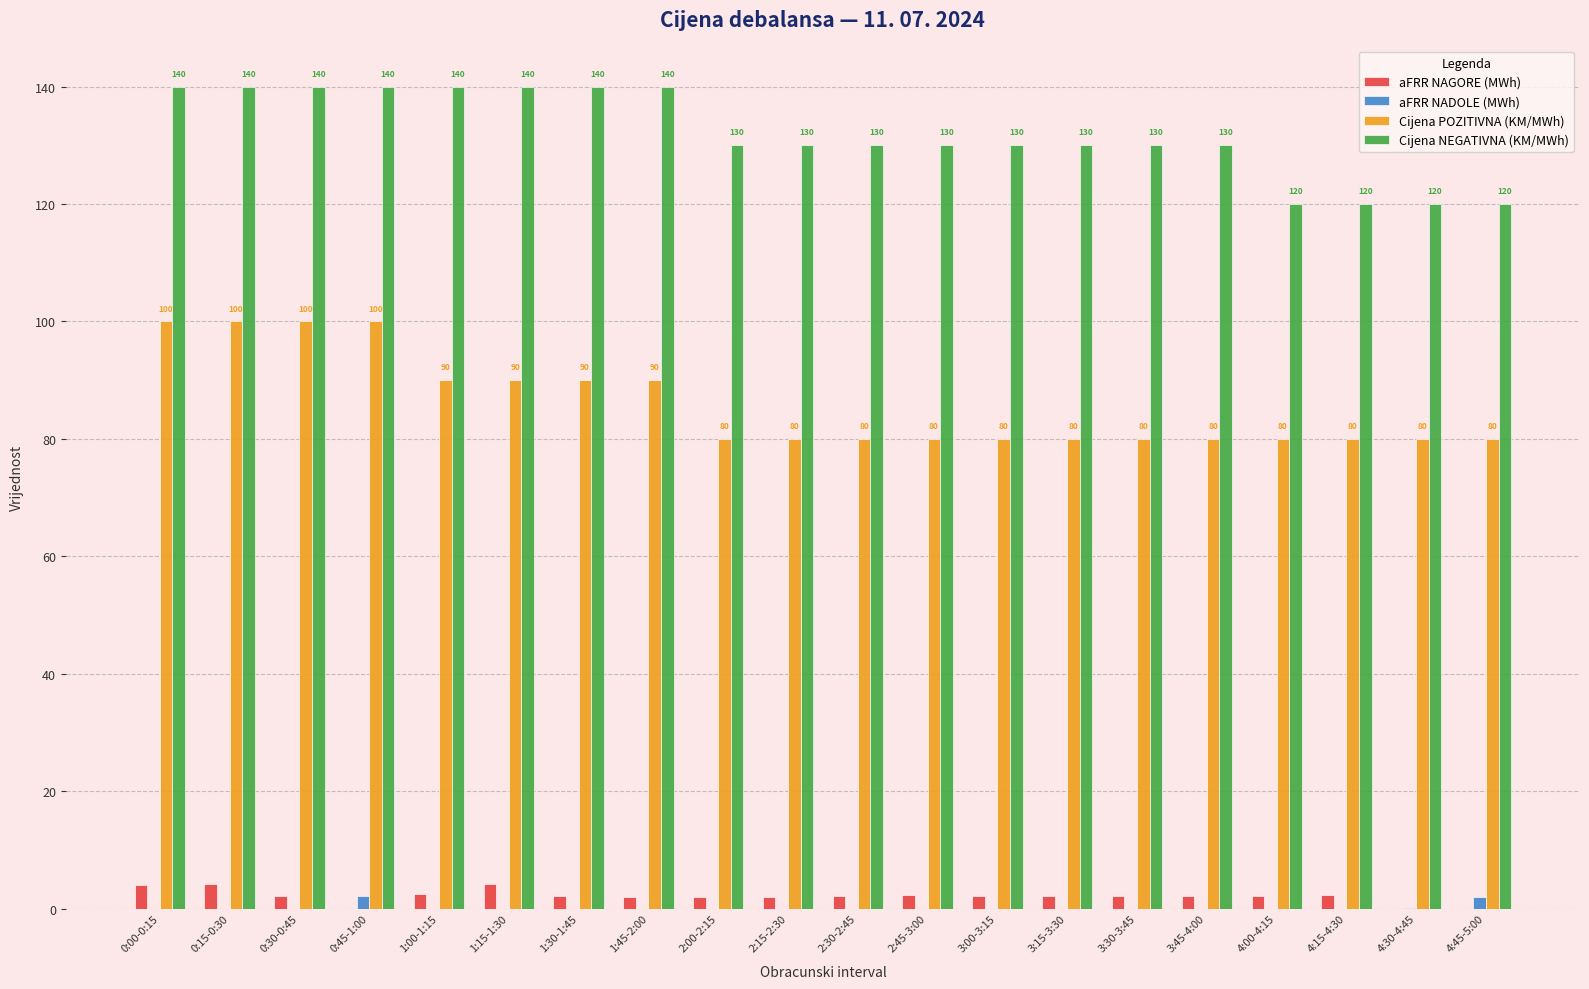

What is the highest value of the Cijena NEGATIVNA (KM/MWh) series?

140.0